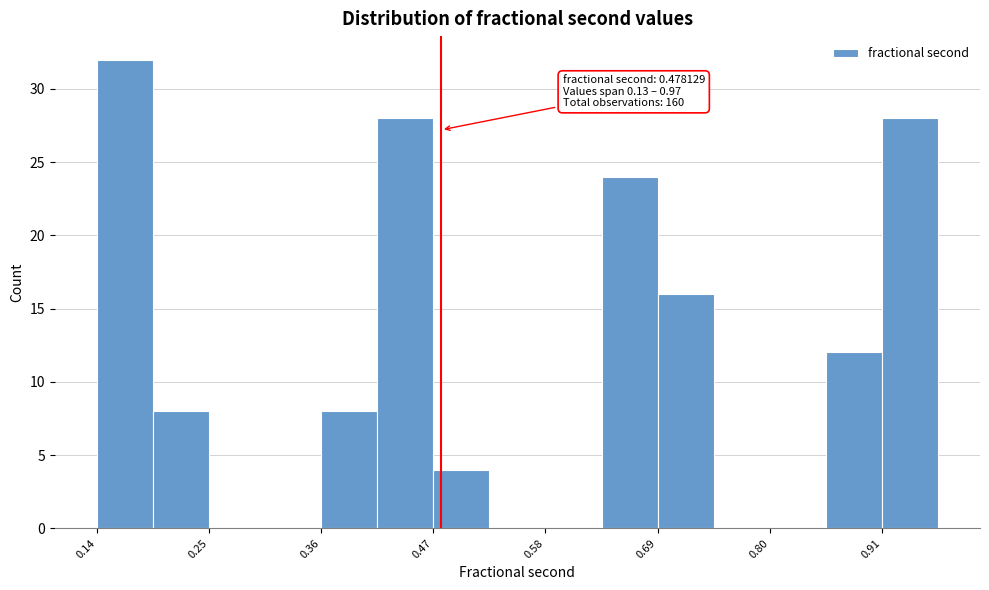

Read against the x-axis, roughly where is the centre of the tallest bar?

0.16